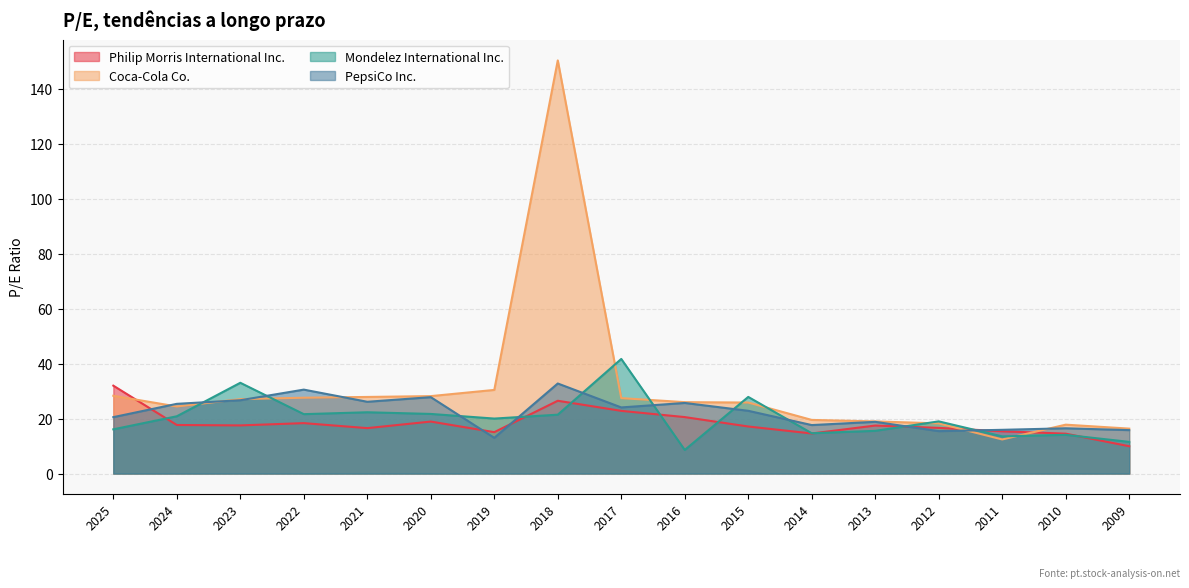

What is the total value across all series at 2016?

80.9